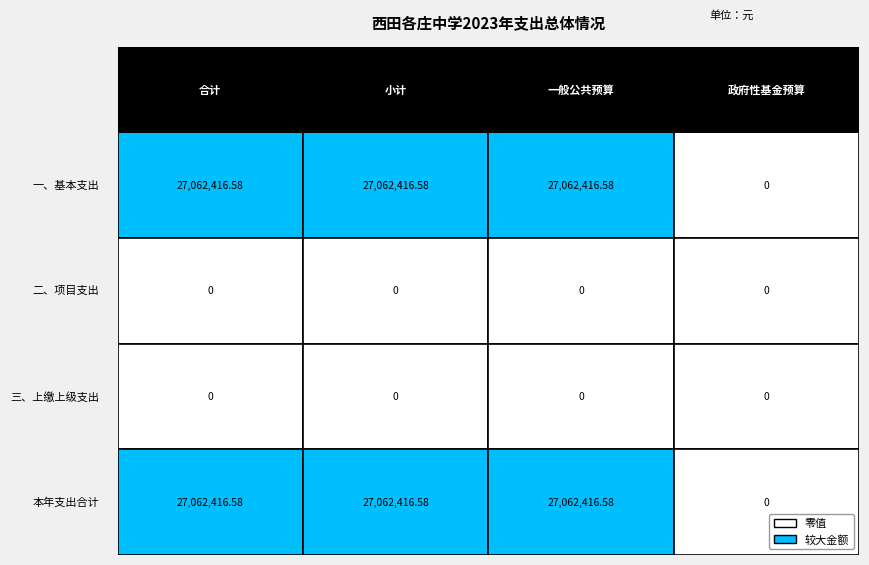

What is the maximum value for 一、基本支出?

27062416.6